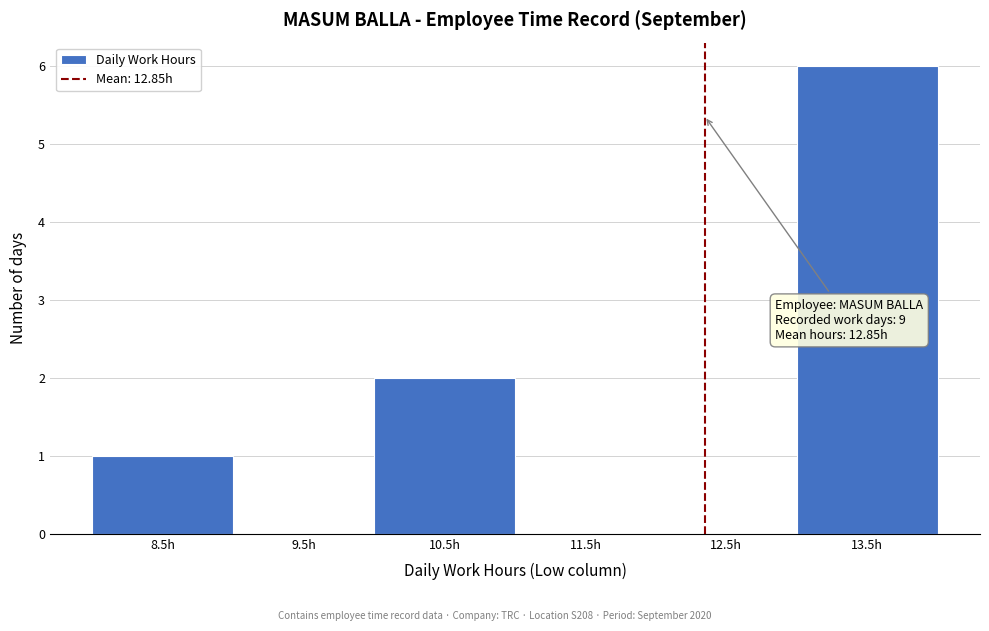

Reading right to left, extract all data points from this chart.

13.5h=6	12.5h=0	11.5h=0	10.5h=2	9.5h=0	8.5h=1